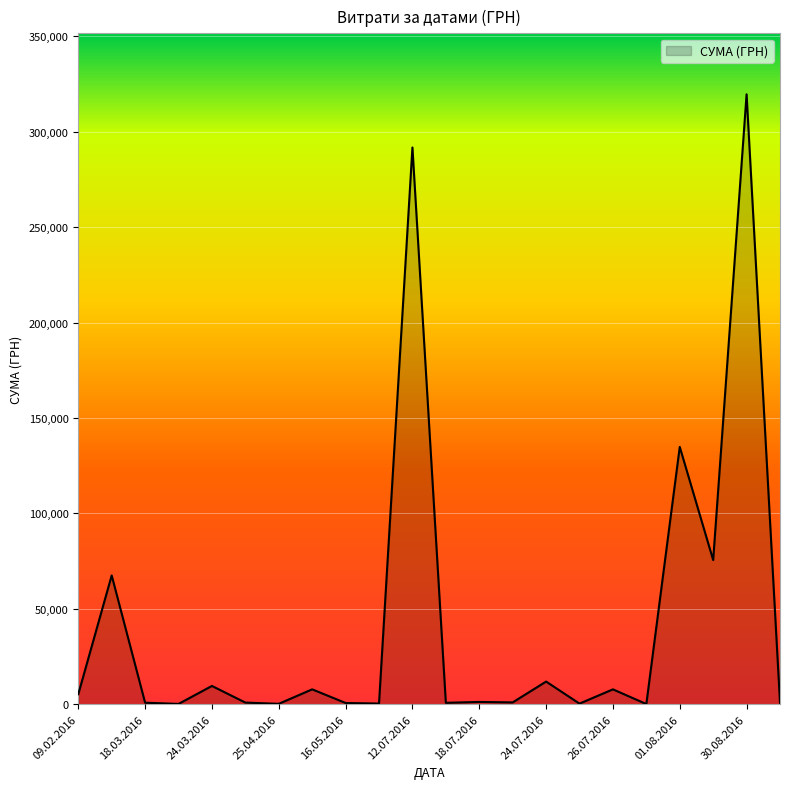

What is the difference between the maximum and minimum values?

319481.9